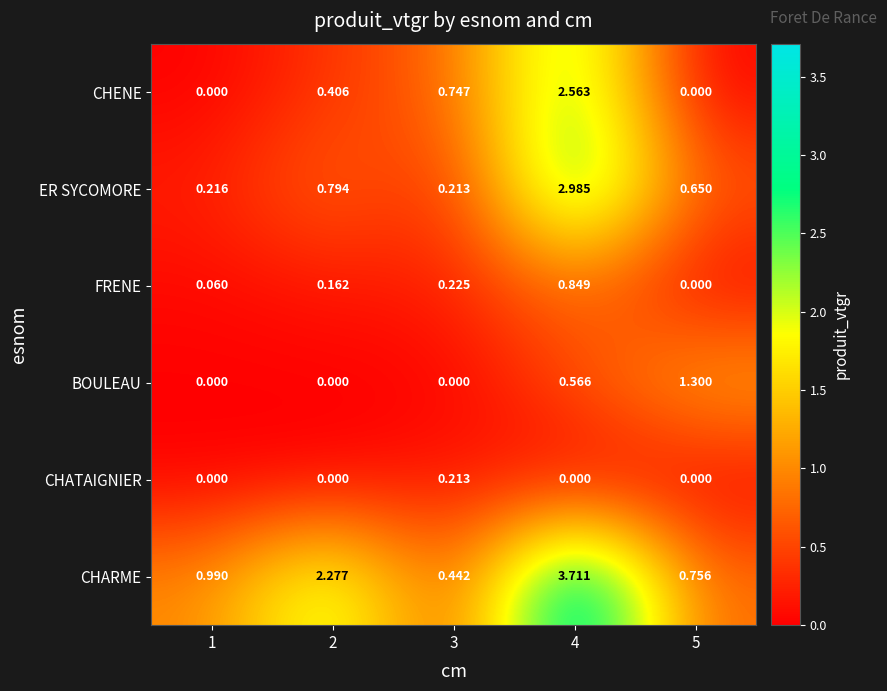

Which series changed the most between 2 and 5?

CHARME